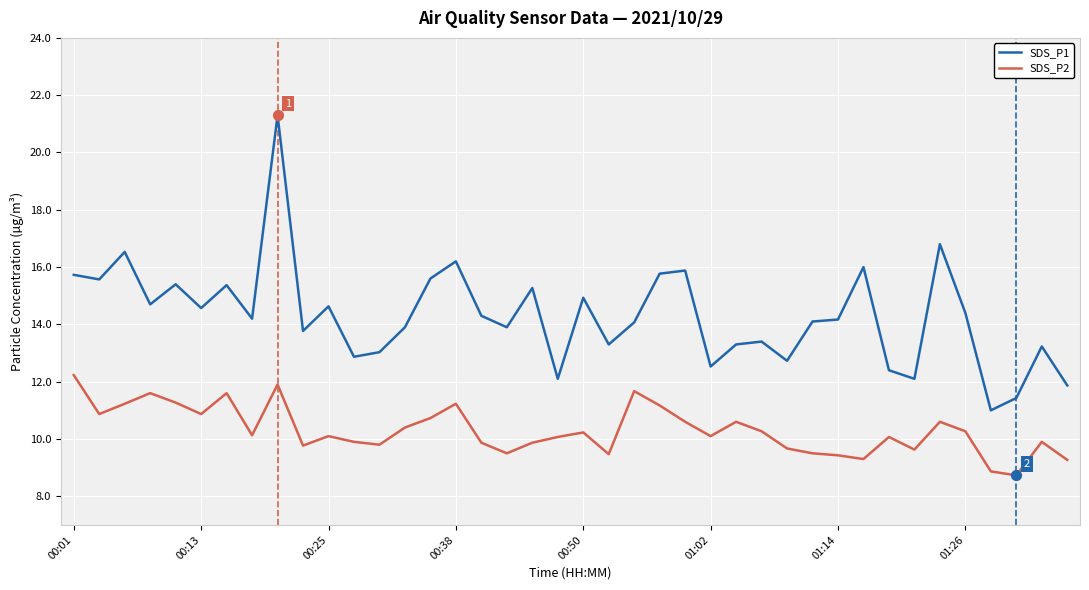

What are all the series names shown in the legend?

SDS_P1, SDS_P2